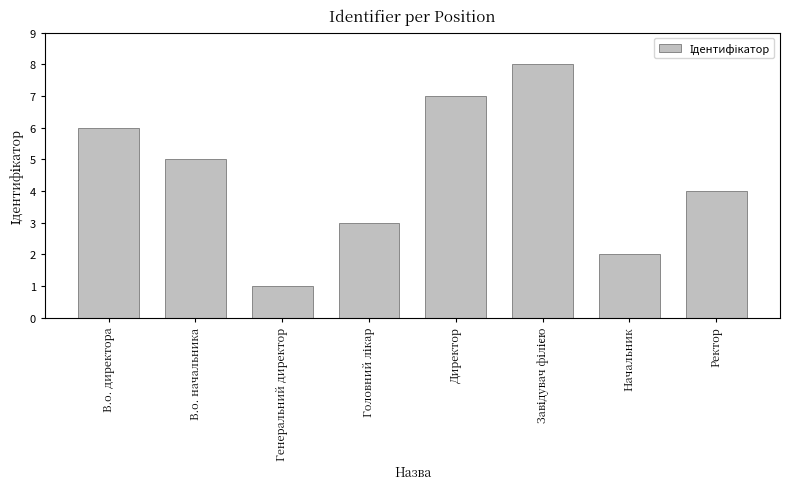

The chart shows a value of 6 at Ректор. True or false?

False